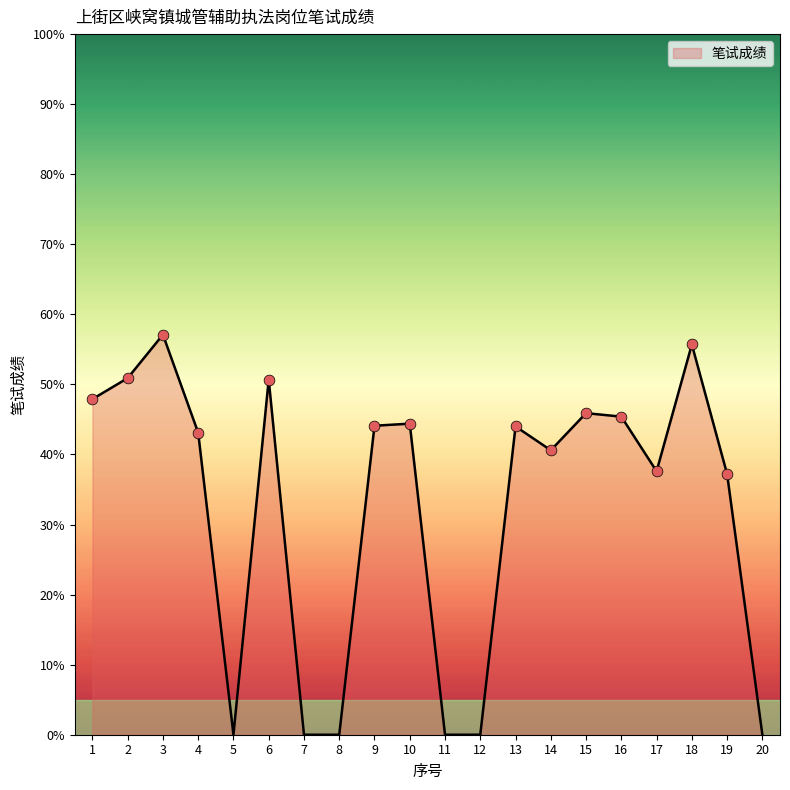

What is the change in value from 11 to 18?

+55.7